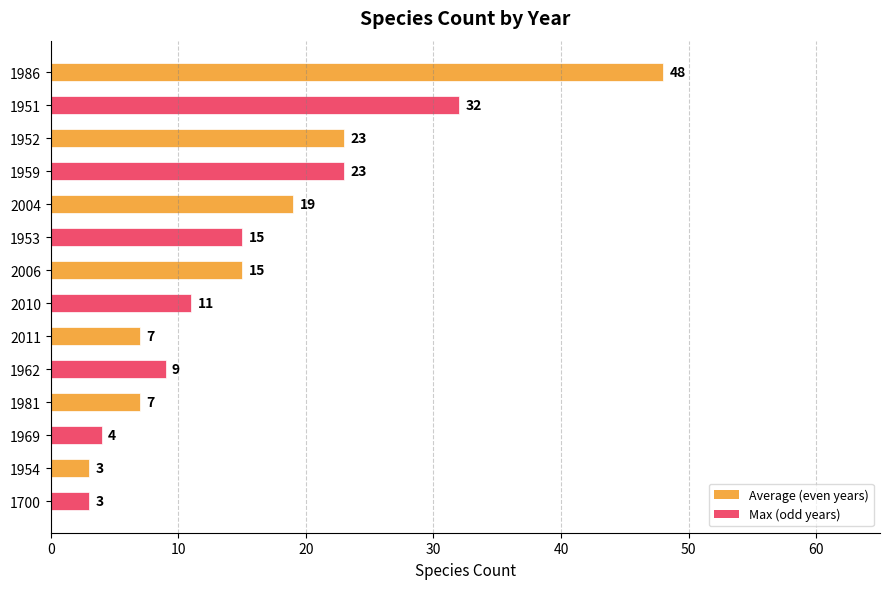

Read the value at 1951, to the nearest 10.

30